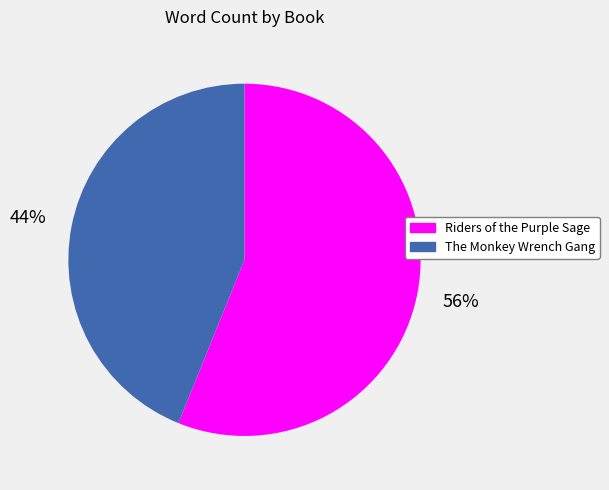

To the nearest percent, what is the difference between the largest and smallest slice percentages?

12%